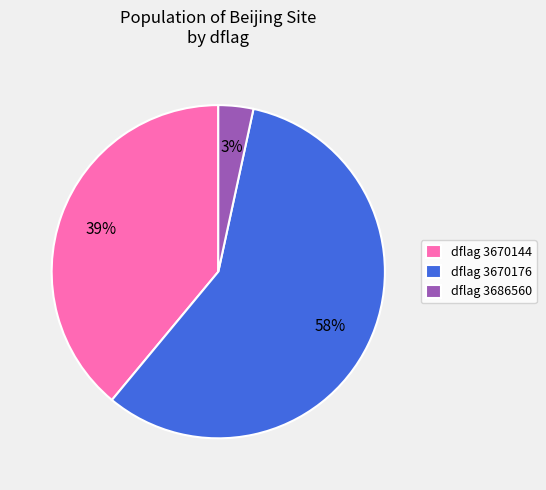

Which category accounts for the majority?

dflag 3670176